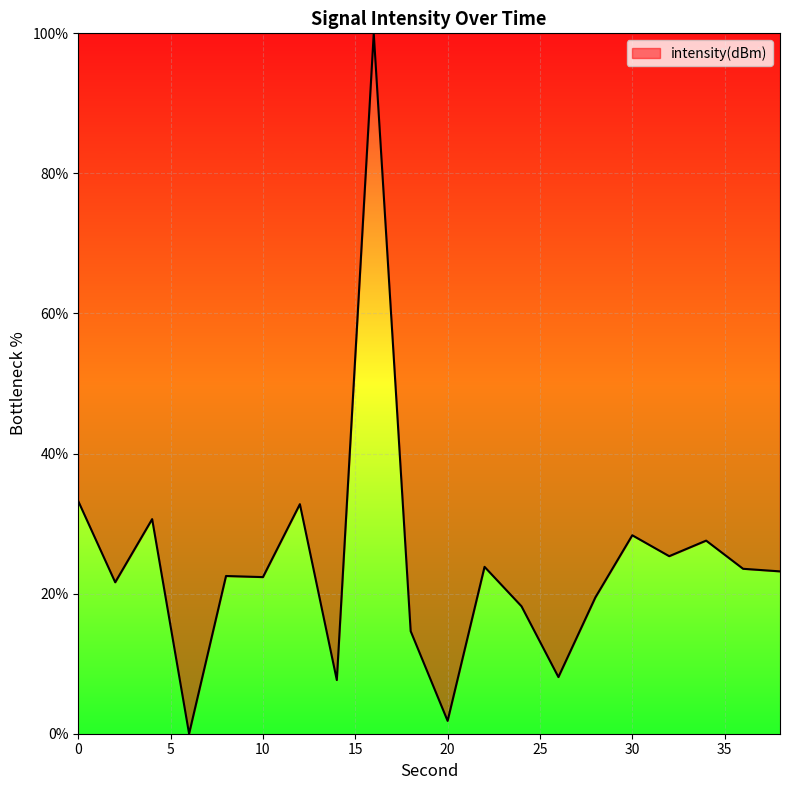

What is the greatest value displayed?

100.0